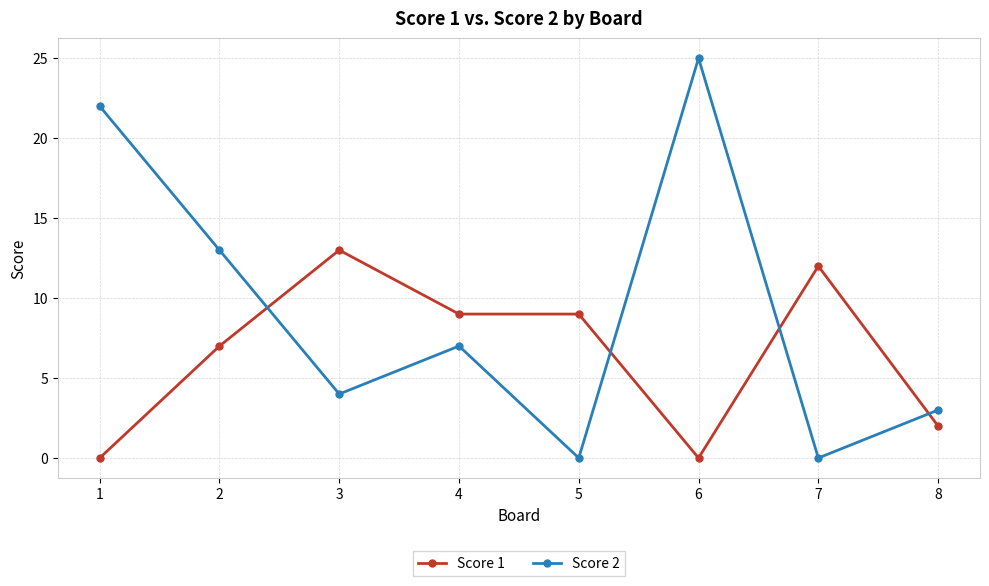

Where is Score 2 nearest to the value 12?

2